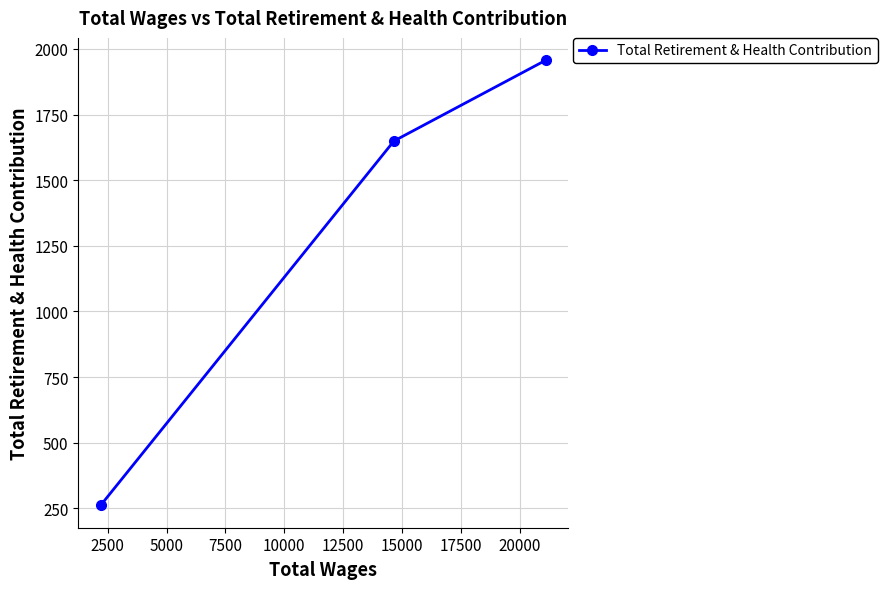

Does the chart display data point markers on the line(s)?

Yes